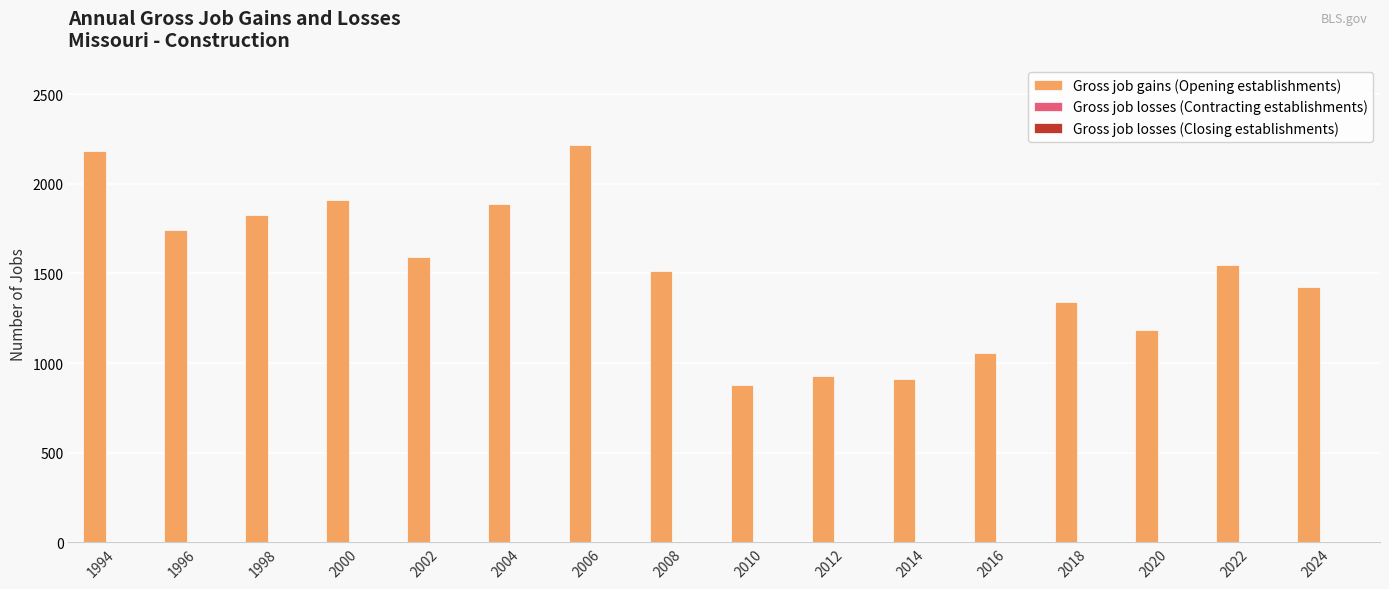

What is the smallest value displayed?

880